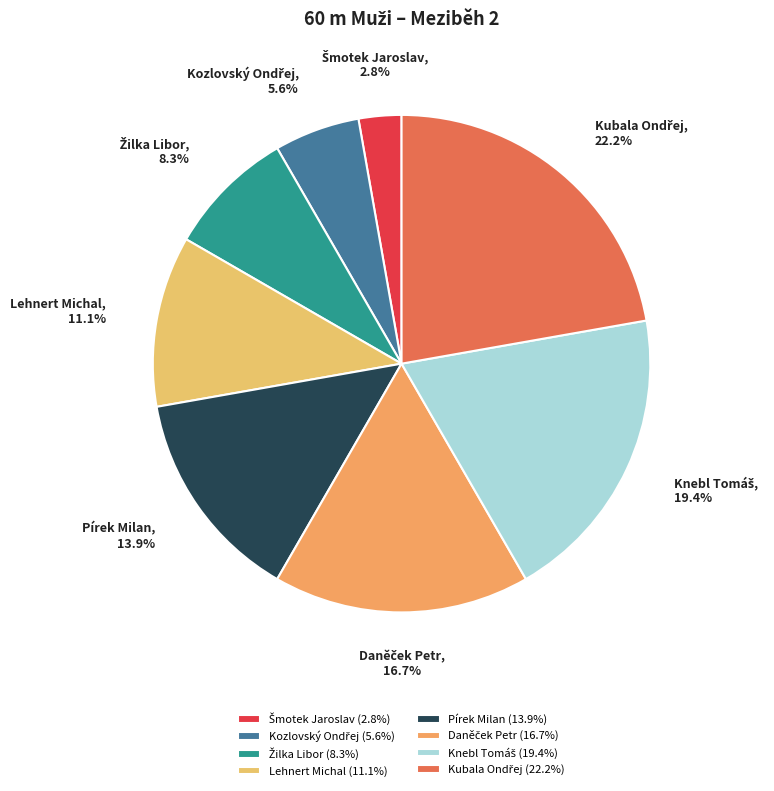

To the nearest percent, what is the difference between the largest and smallest slice percentages?

19%